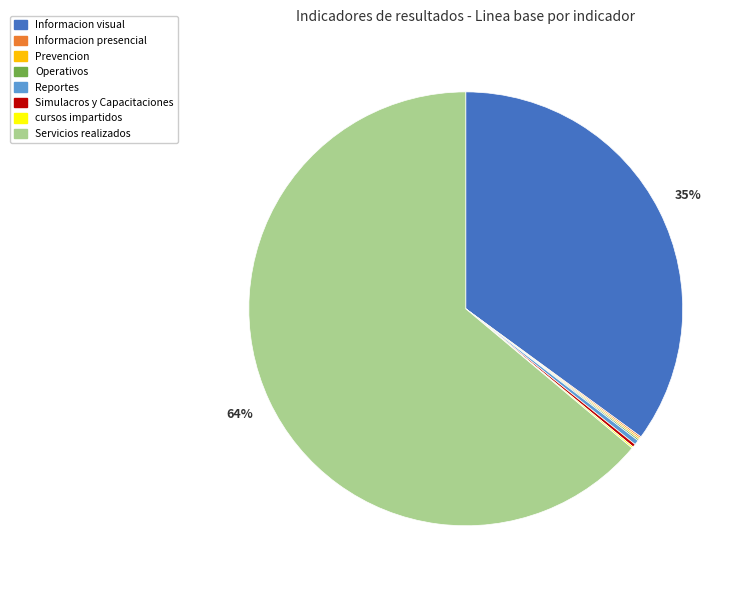

What percentage is the Informacion visual slice, to the nearest percent?

35%